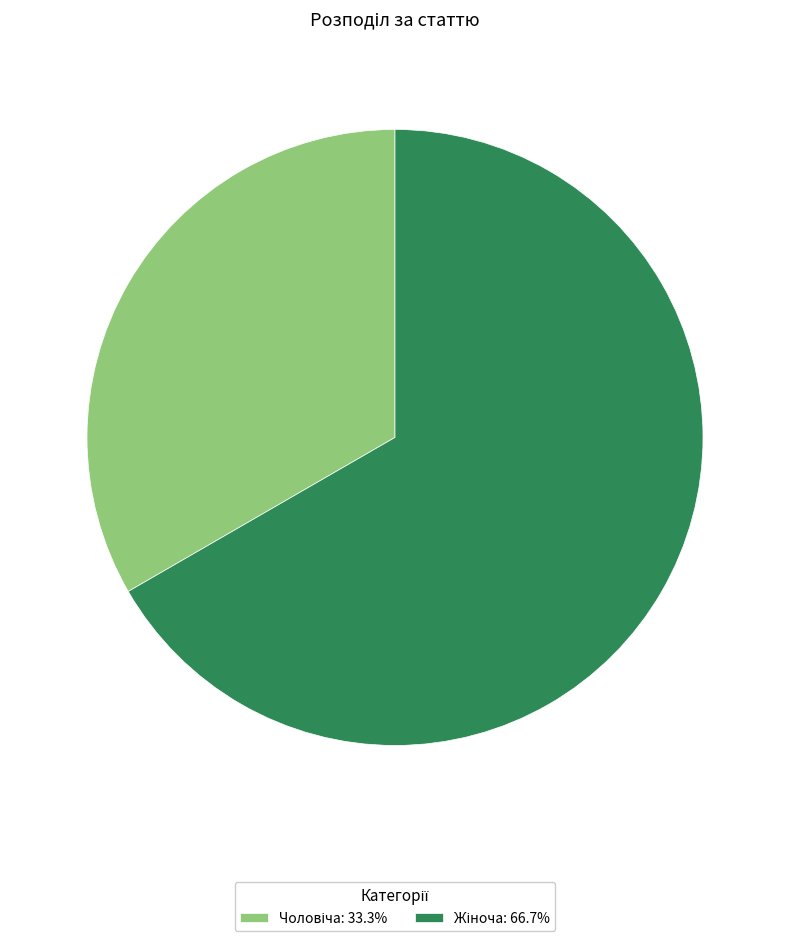

Is there a majority slice in this chart?

Yes